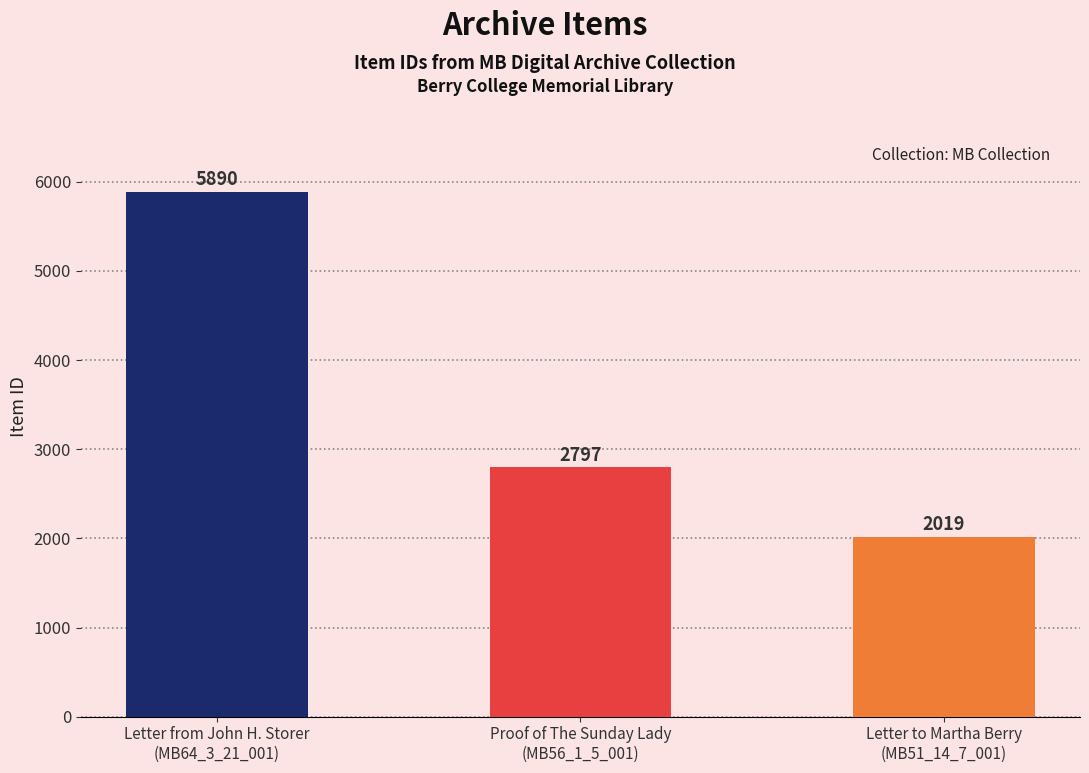

Read the value at Letter from John H. Storer
(MB64_3_21_001), to the nearest 50.

5900